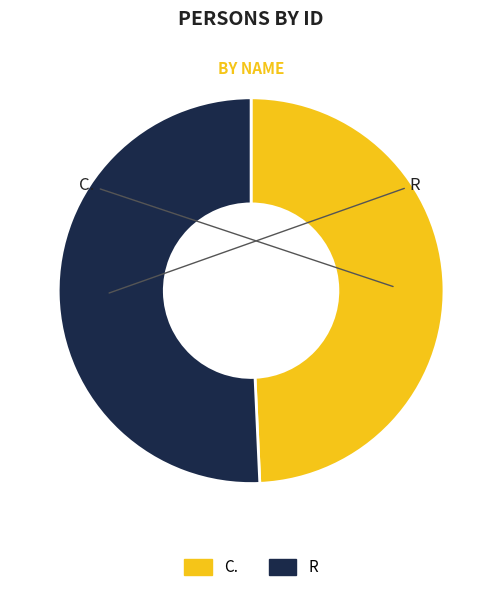

Approximately how many times larger is the value at C. compared to R?

1.0